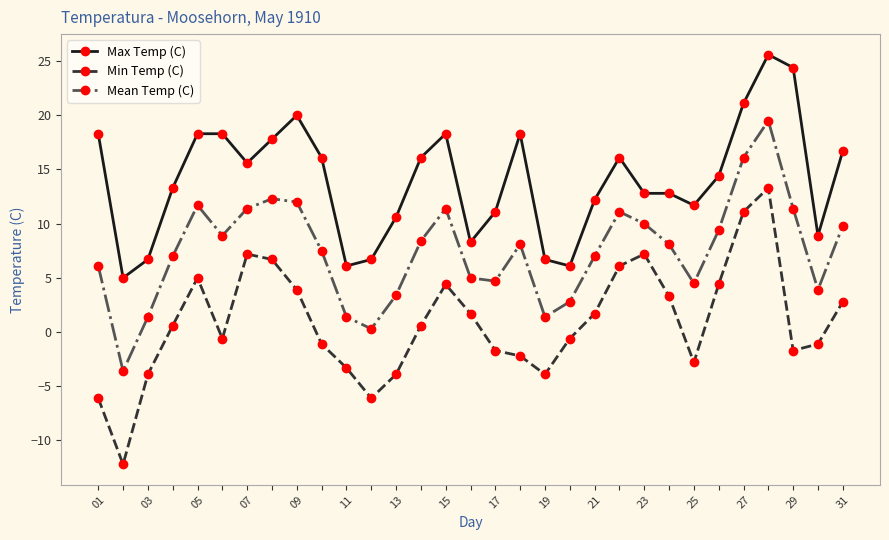

What is the greatest value displayed?

25.6